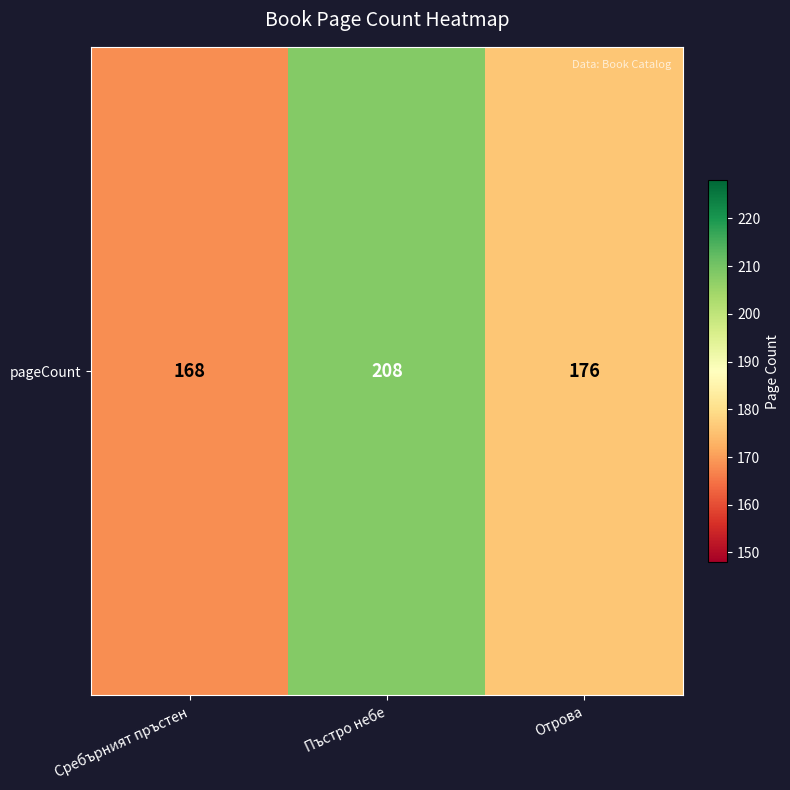

At which label does the data first exceed 176?

Пъстро небе